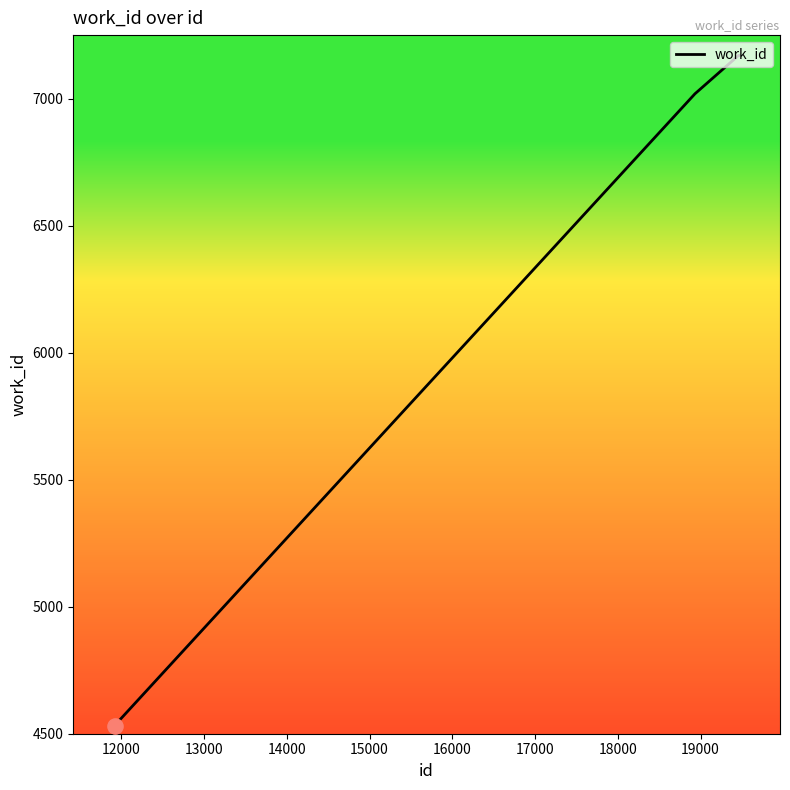

What is the maximum value shown in the chart?

7170